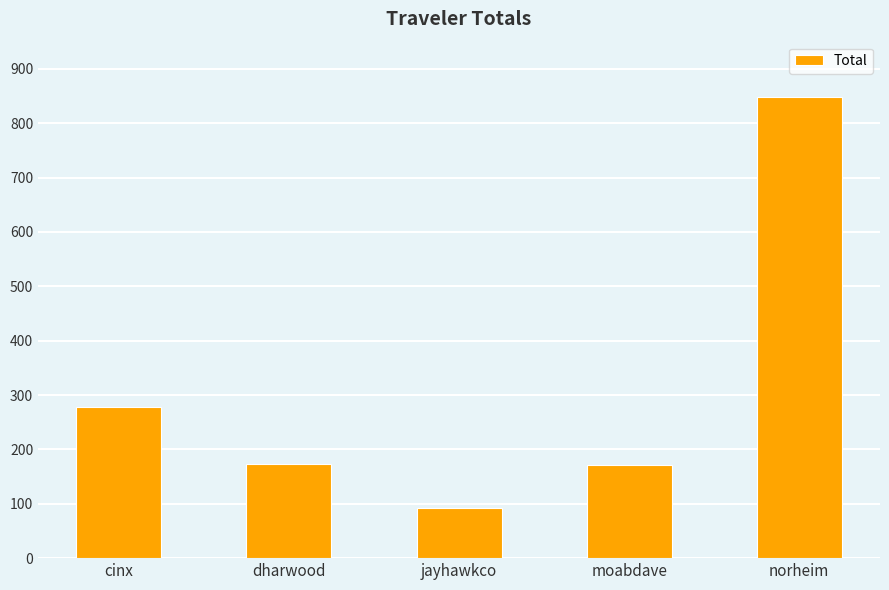

Where is the data nearest to the value 470?

cinx